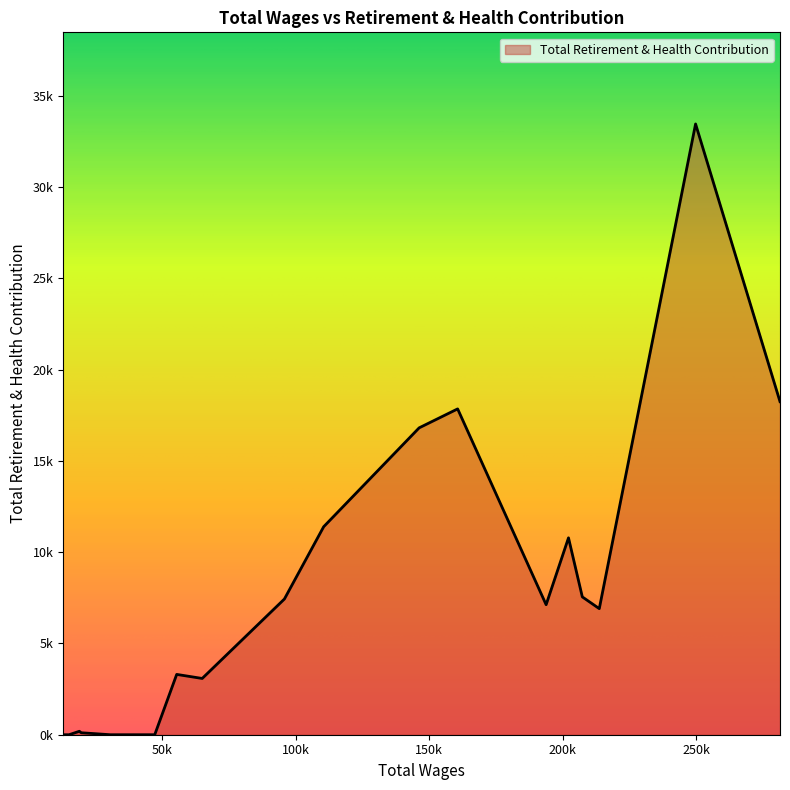

Reading left to right, extract all data points from this chart.

281262.0=18251	249672.0=33466	213639.0=6908	207291.0=7552	202120.0=10788	193749.0=7124	160641.0=17853	146232.0=16814	110515.0=11397	95820.0=7436	65064.0=3083	55519.0=3305	47297.0=0	41058.0=0	30672.0=0	19805.0=108	19097.0=188	15246.0=0	13032.0=0